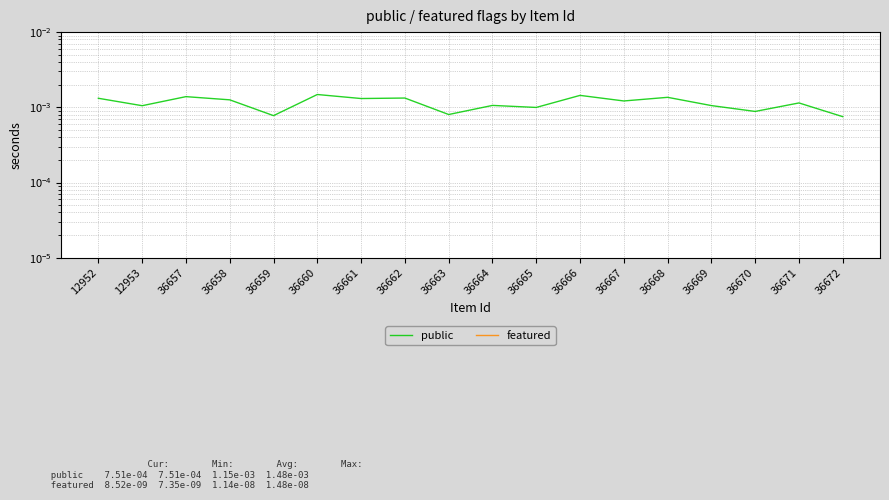

Between 36661 and 36670, which series saw the biggest shift?

public